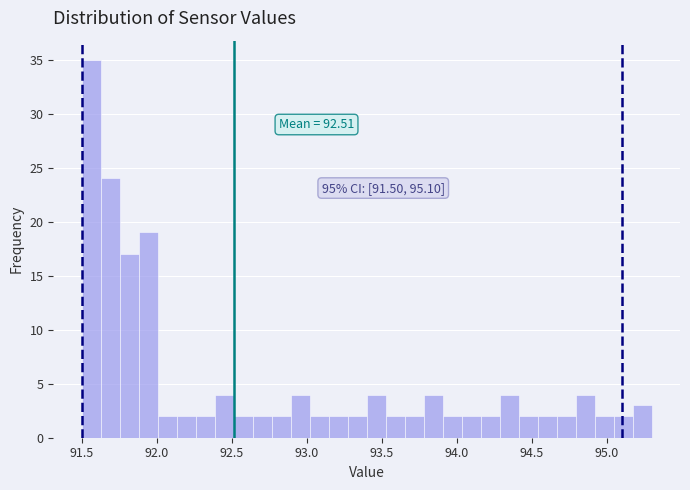

Around what value on the x-axis is the tallest bar? Give the approximate position of its centre, as read against the axis.

91.55